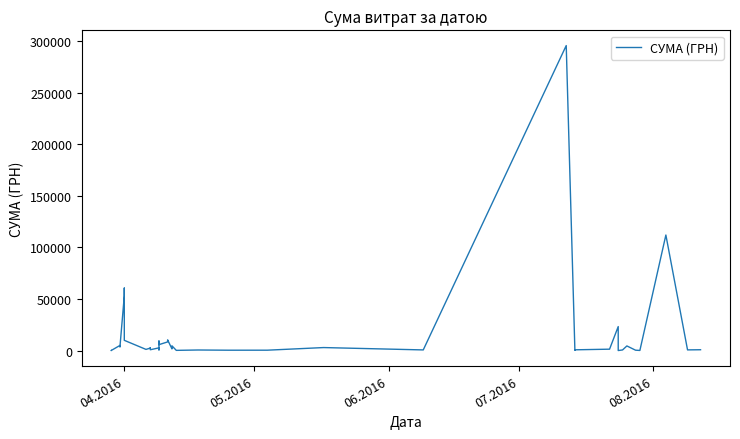

What is the sum of all values?

630977.9